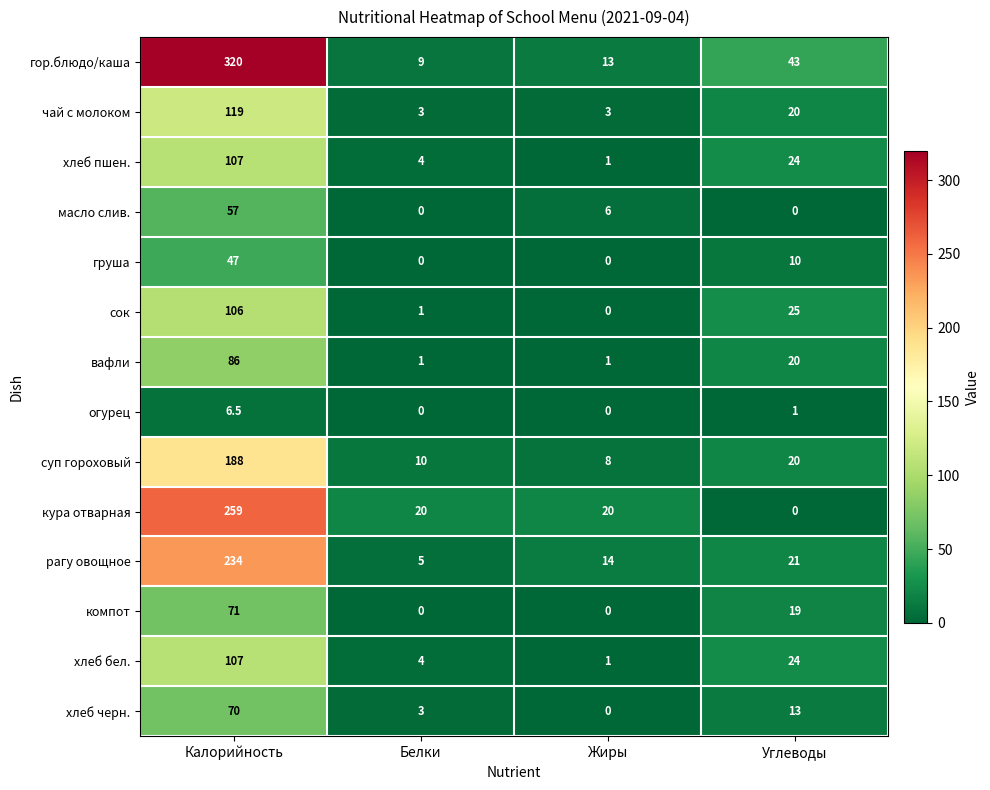

Count the масло слив. values in the range 0 to 57.

4